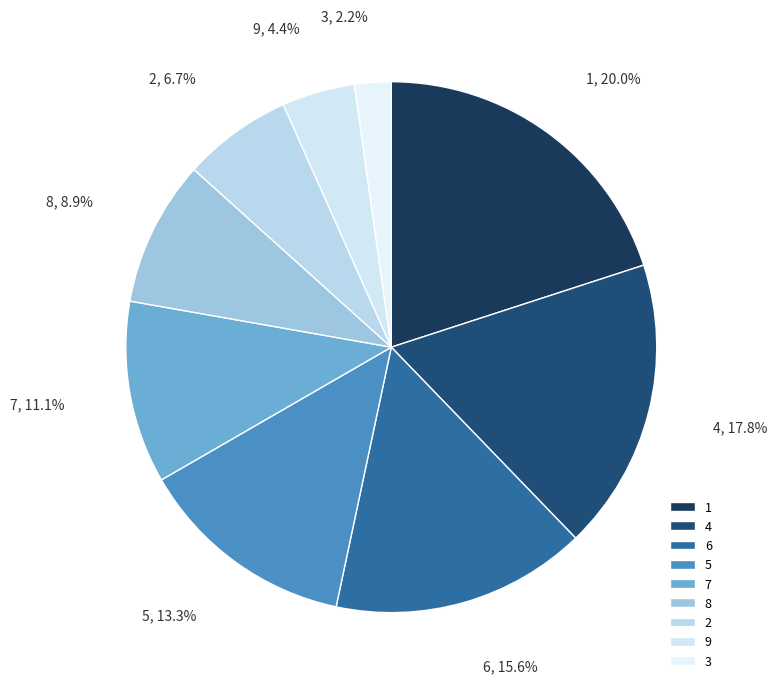

Combined, what portion of the pie is 5 and 8?

22.2%